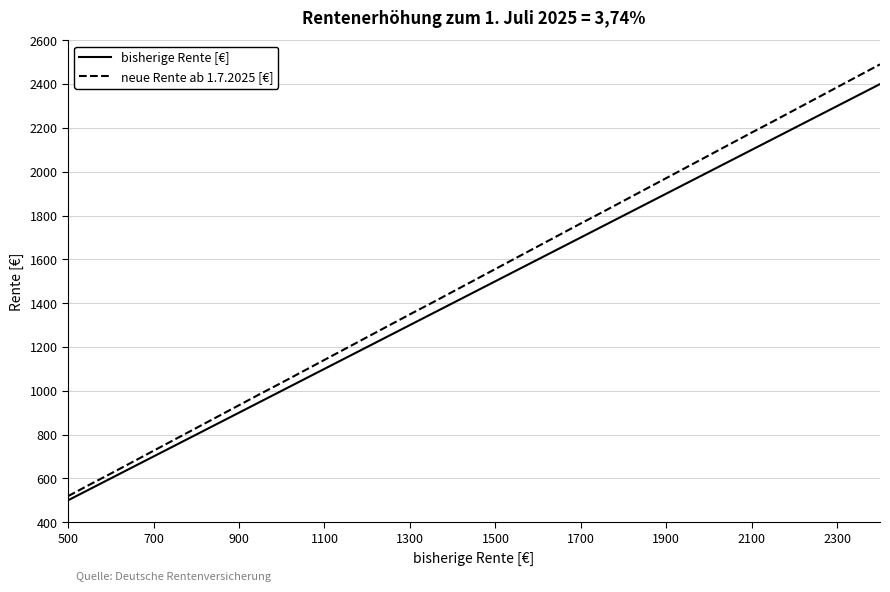

List the series in order of their peak value, highest first.

neue Rente ab 1.7.2025 [€], bisherige Rente [€]